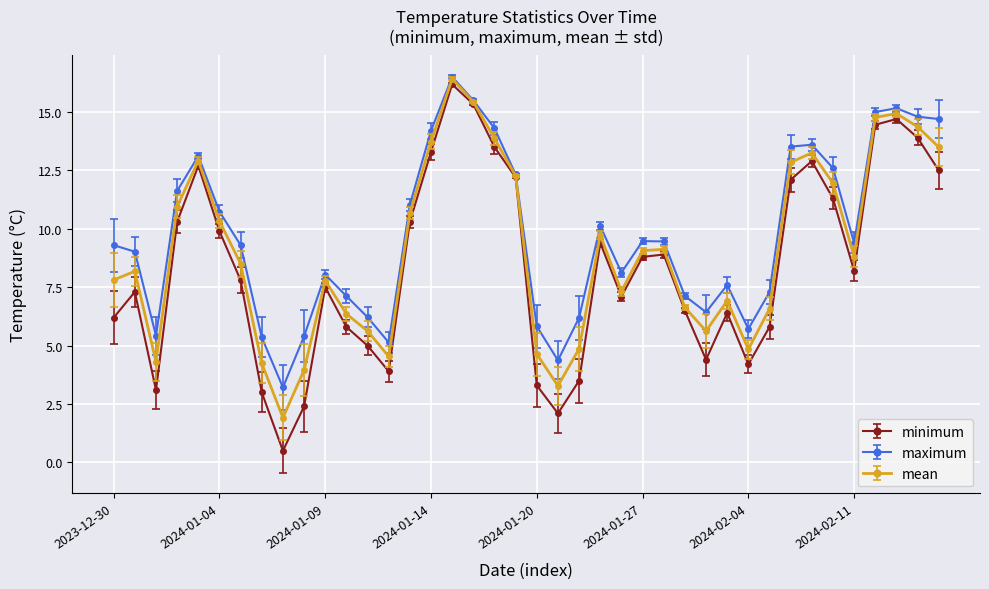

True or false: maximum has more than 1 points higher than both neighbors.

True